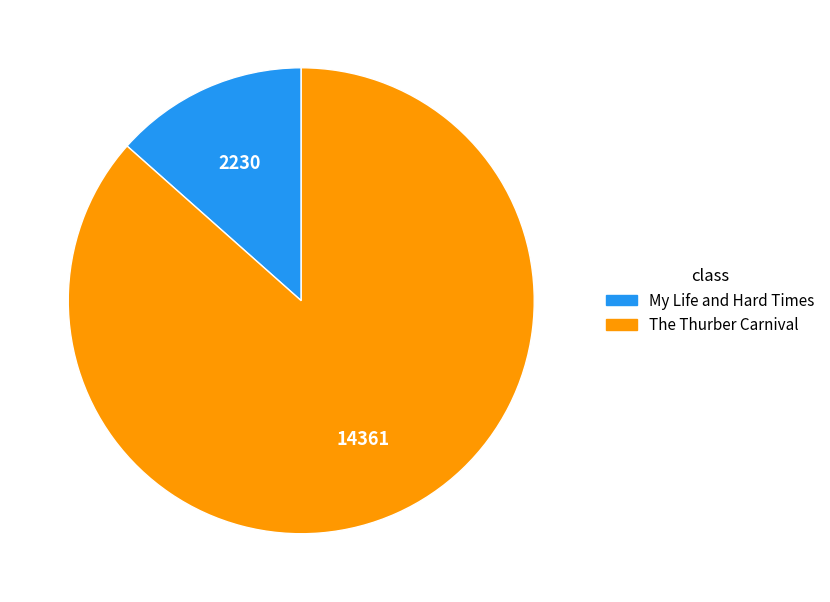

Which slice is the smallest?

My Life and Hard Times